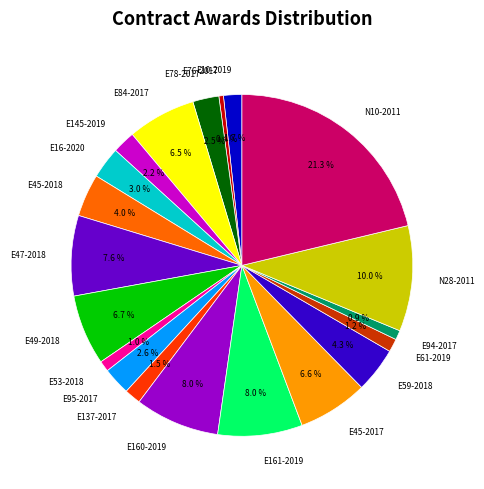

Is E78-2017 the majority of the pie?

No